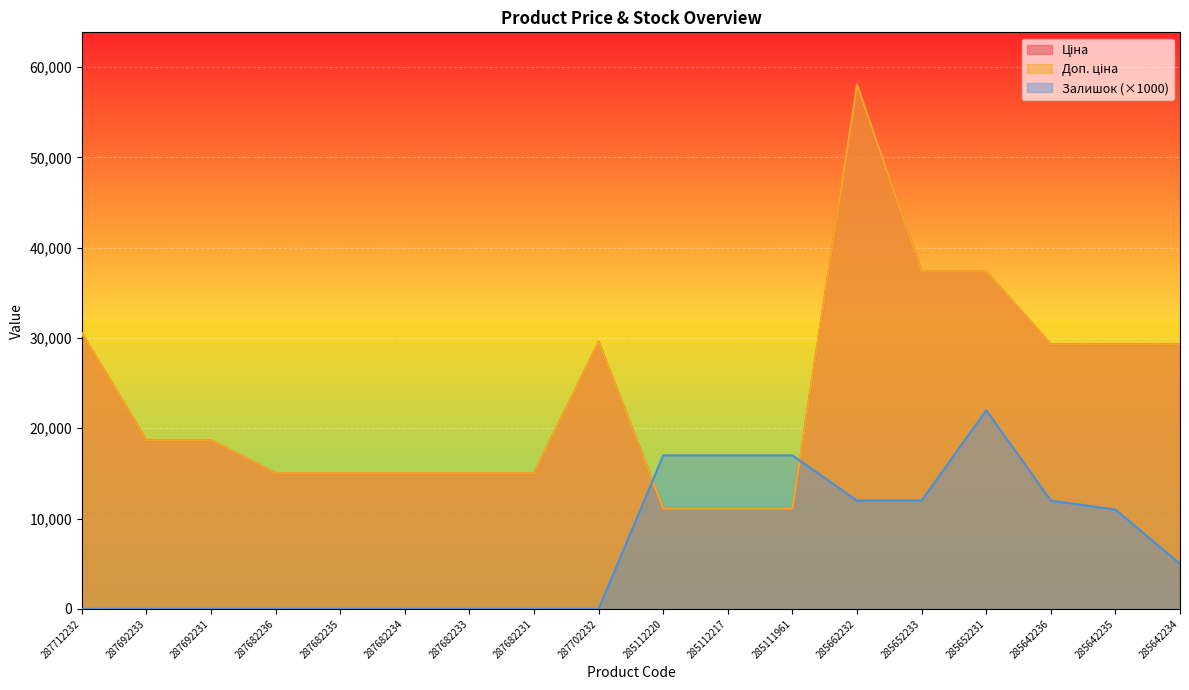

Reading left to right, extract all data points from this chart.

Ціна: 30512.3	18671.5	18671.5	15019.2	15019.2	15019.2	15019.2	15019.2	29548.9	11113.6	11113.6	11113.6	58037.0	37343.0	37343.0	29294.9	29294.9	29294.9
Доп. ціна: 30512.3	18671.5	18671.5	15019.2	15019.2	15019.2	15019.2	15019.2	29548.9	11113.6	11113.6	11113.6	58037.0	37343.0	37343.0	29294.9	29294.9	29294.9
Залишок: 0.0	0.0	0.0	0.0	0.0	0.0	0.0	0.0	0.0	17000.0	17000.0	17000.0	12000.0	12000.0	22000.0	12000.0	11000.0	5000.0